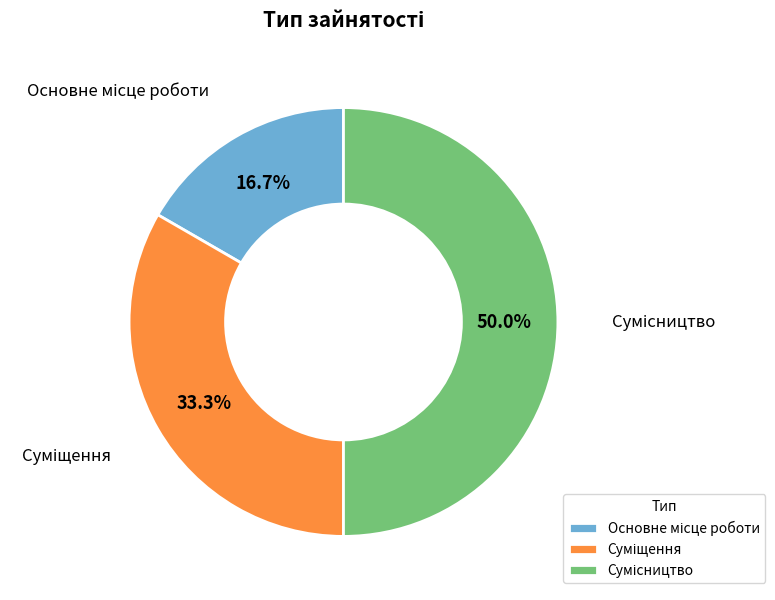

Does Суміщення account for over 50% of the chart?

No